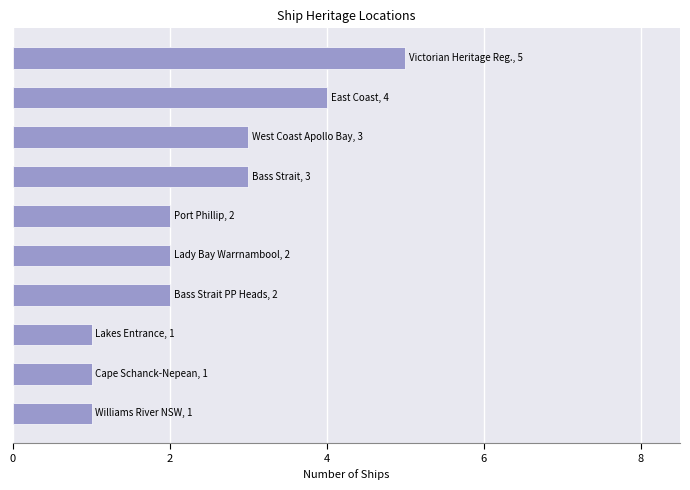

How many bars are there in total?

10